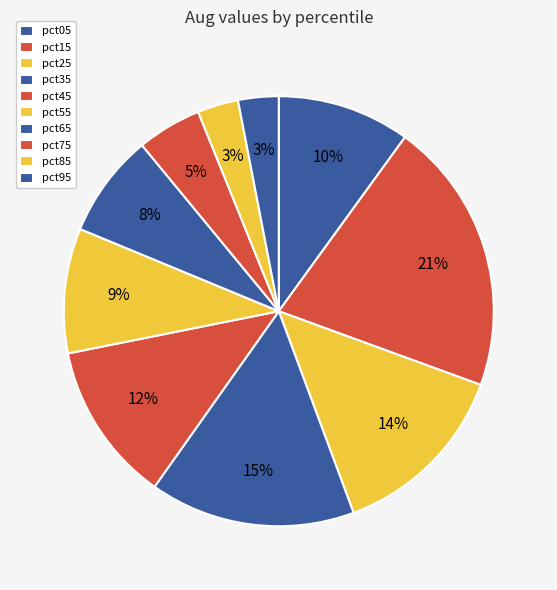

How many slices are in this pie chart?

10